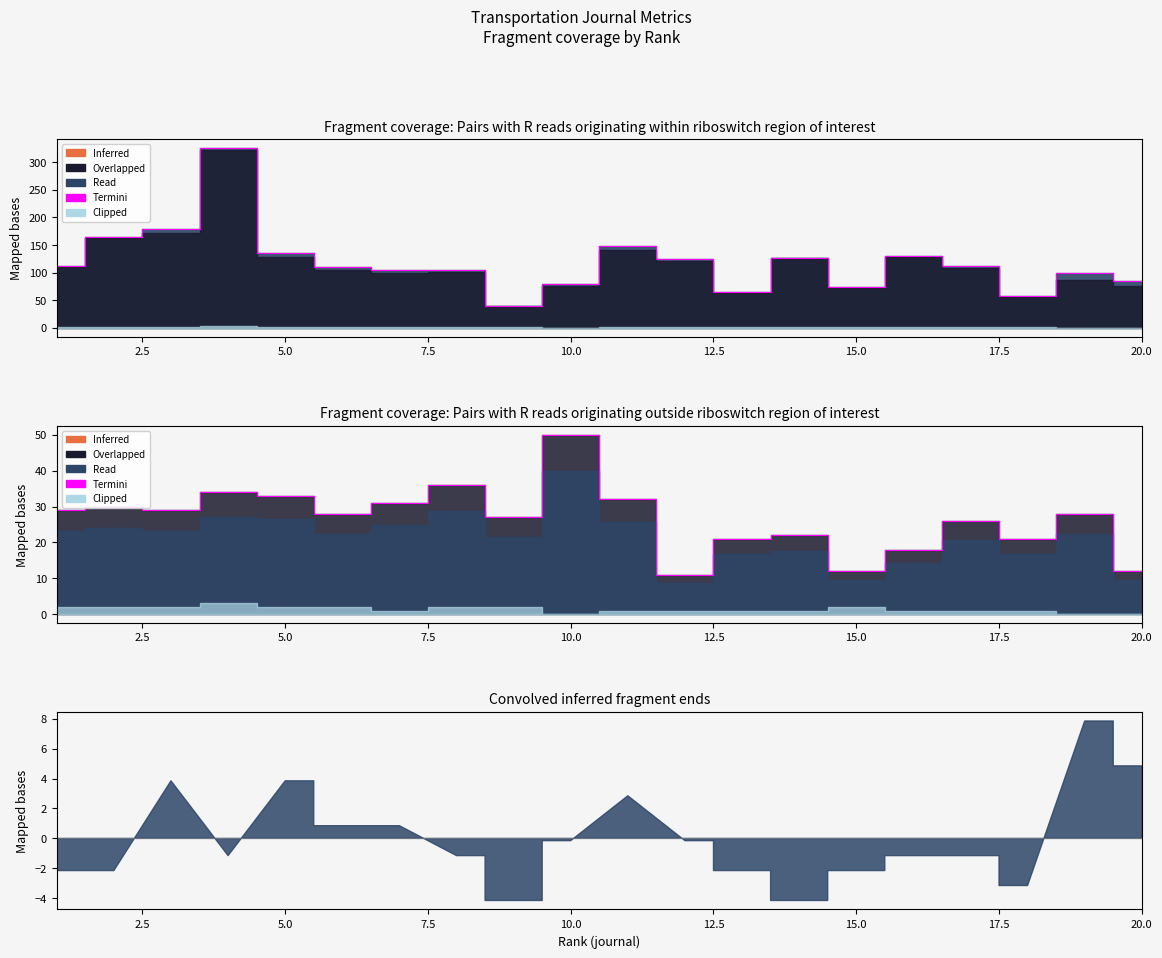

What is the difference between the second highest and minimum values?

25